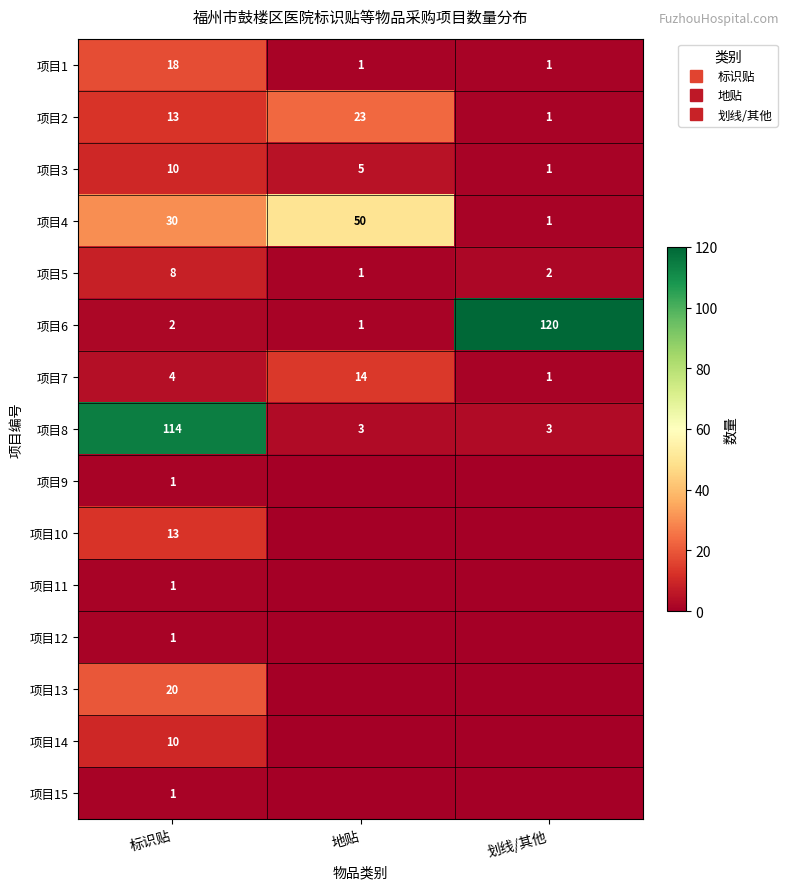

True or false: 项目7 has a value of 4 at 标识贴.

True